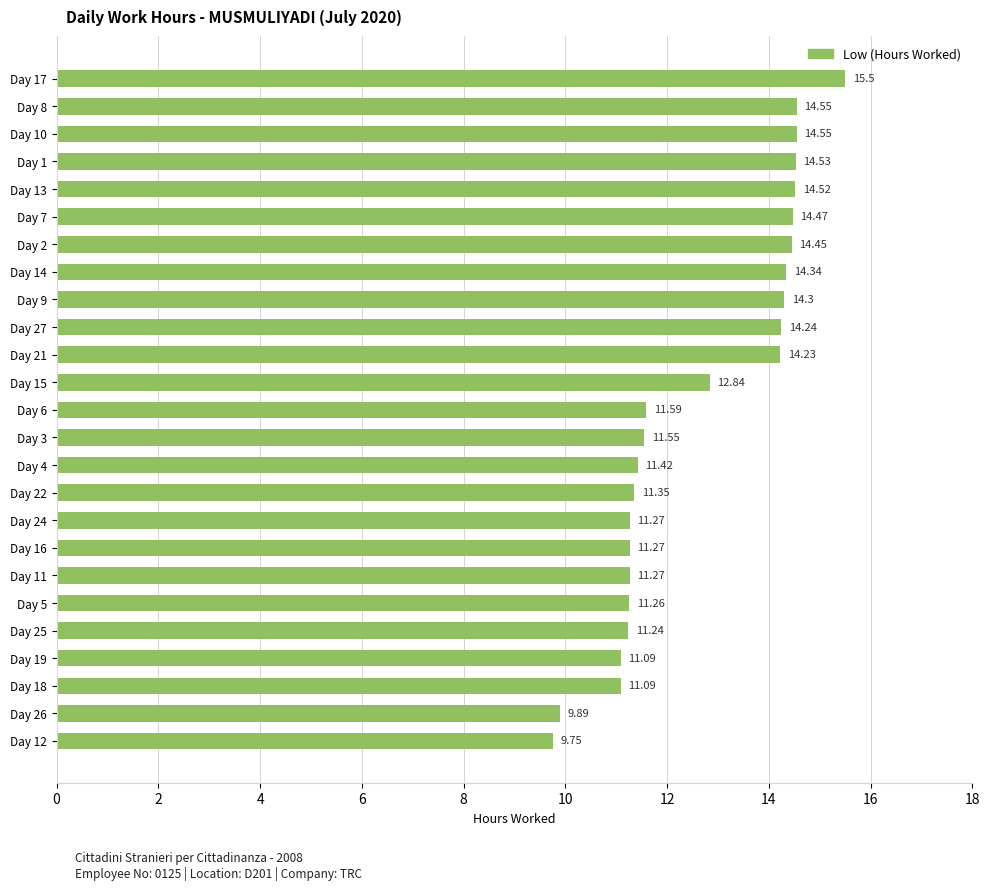

What is the difference between the values at Day 10 and Day 24?

3.3